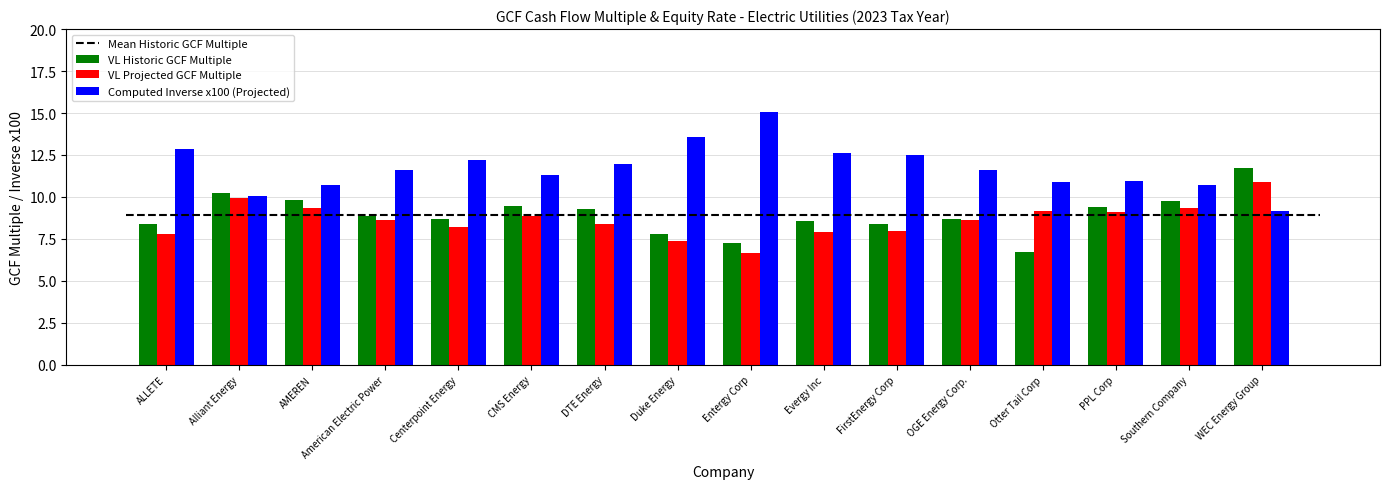

Count the number of data series in this chart.

3